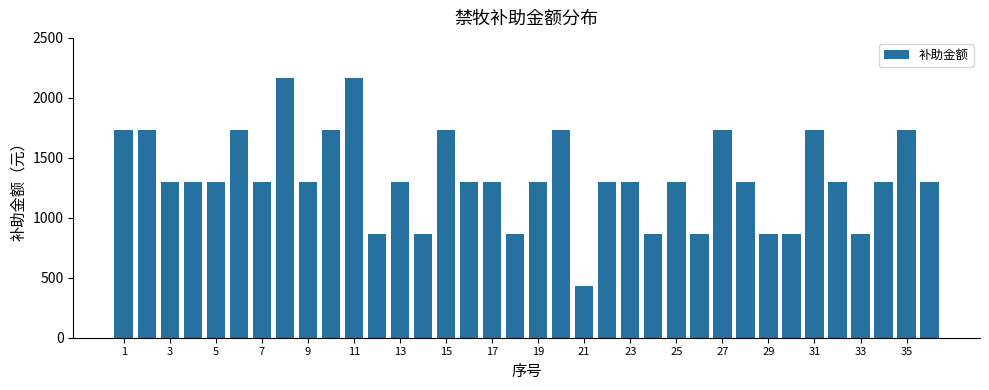

What is the average value?

1333.8